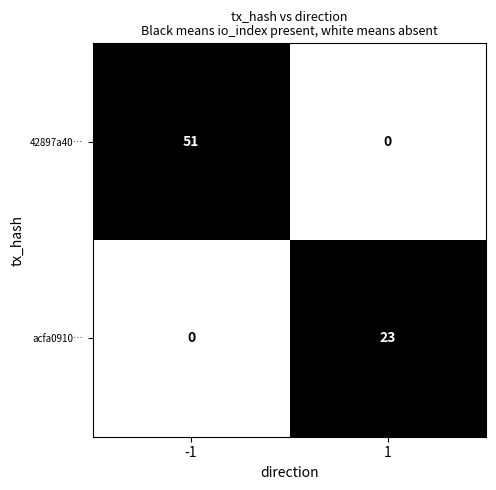

Which series changed the most between -1 and 1?

42897a40…